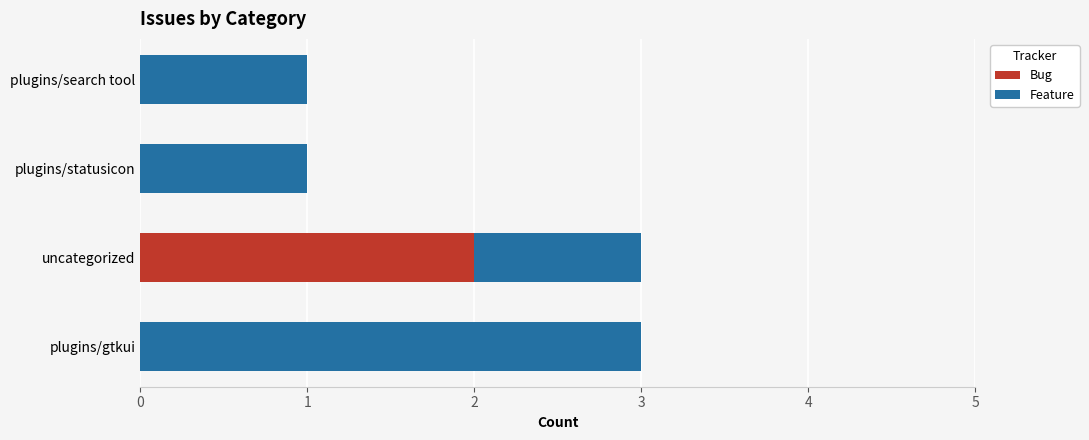

The value of Bug at plugins/search tool is 0. True or false?

True